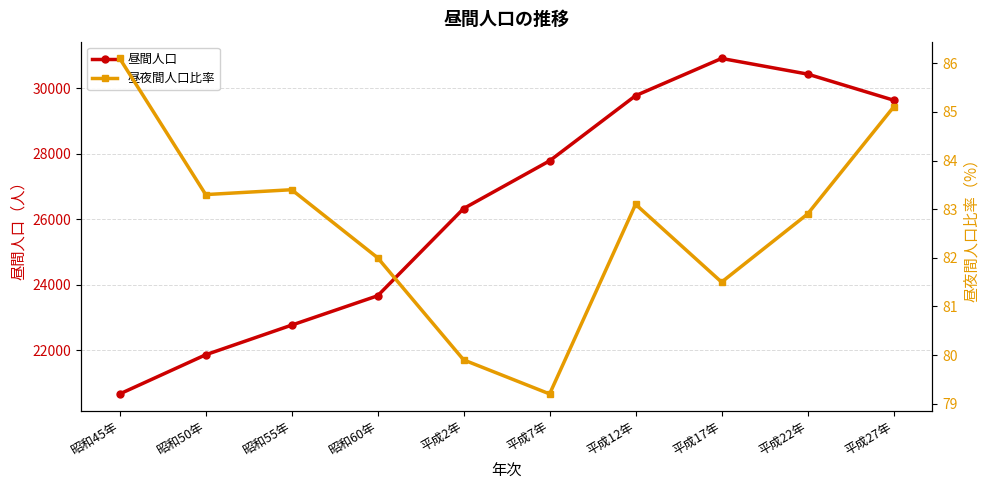

What position from the left is 平成27年?

10